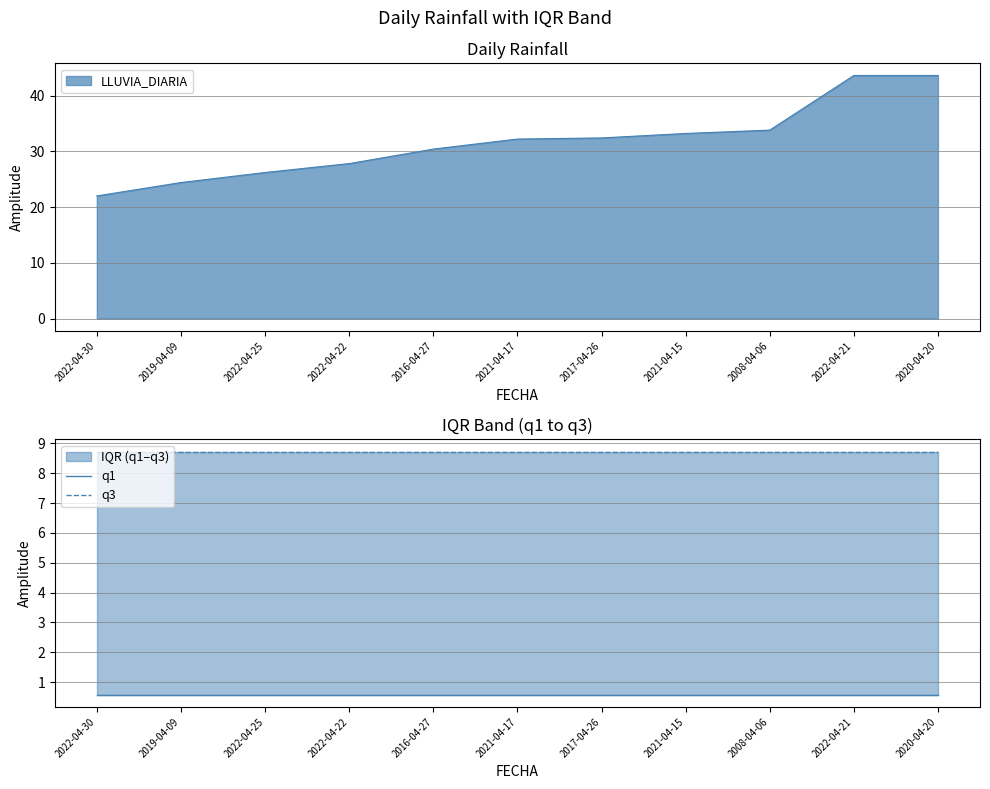

True or false: q3 has a value of 8.7 at 2022-04-25.

True